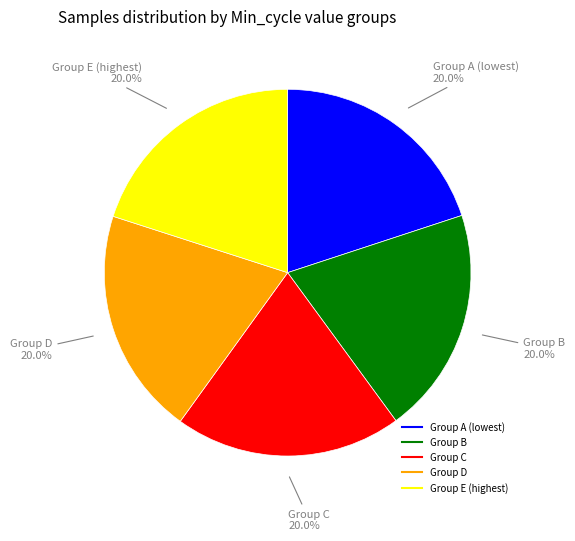

Is there a majority slice in this chart?

No